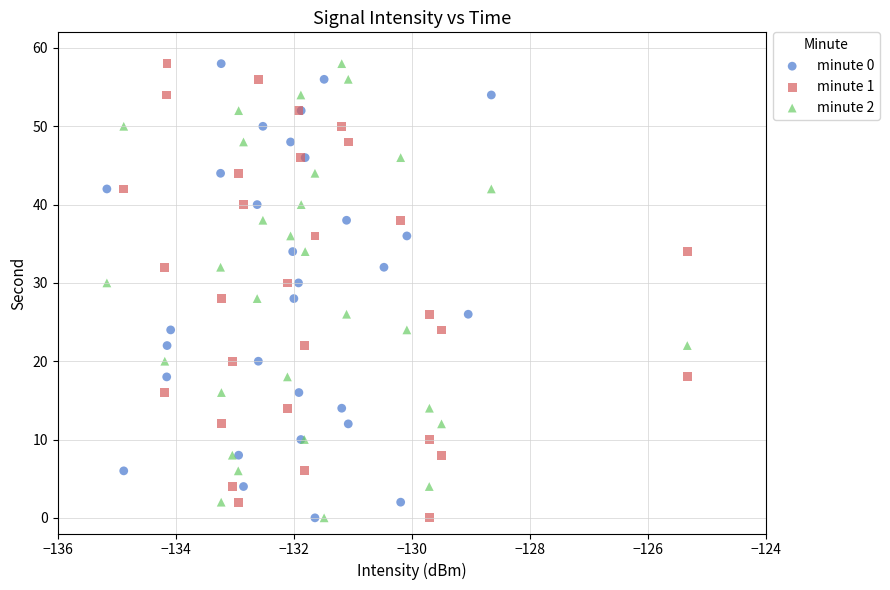

What are all the series names shown in the legend?

minute 0, minute 1, minute 2